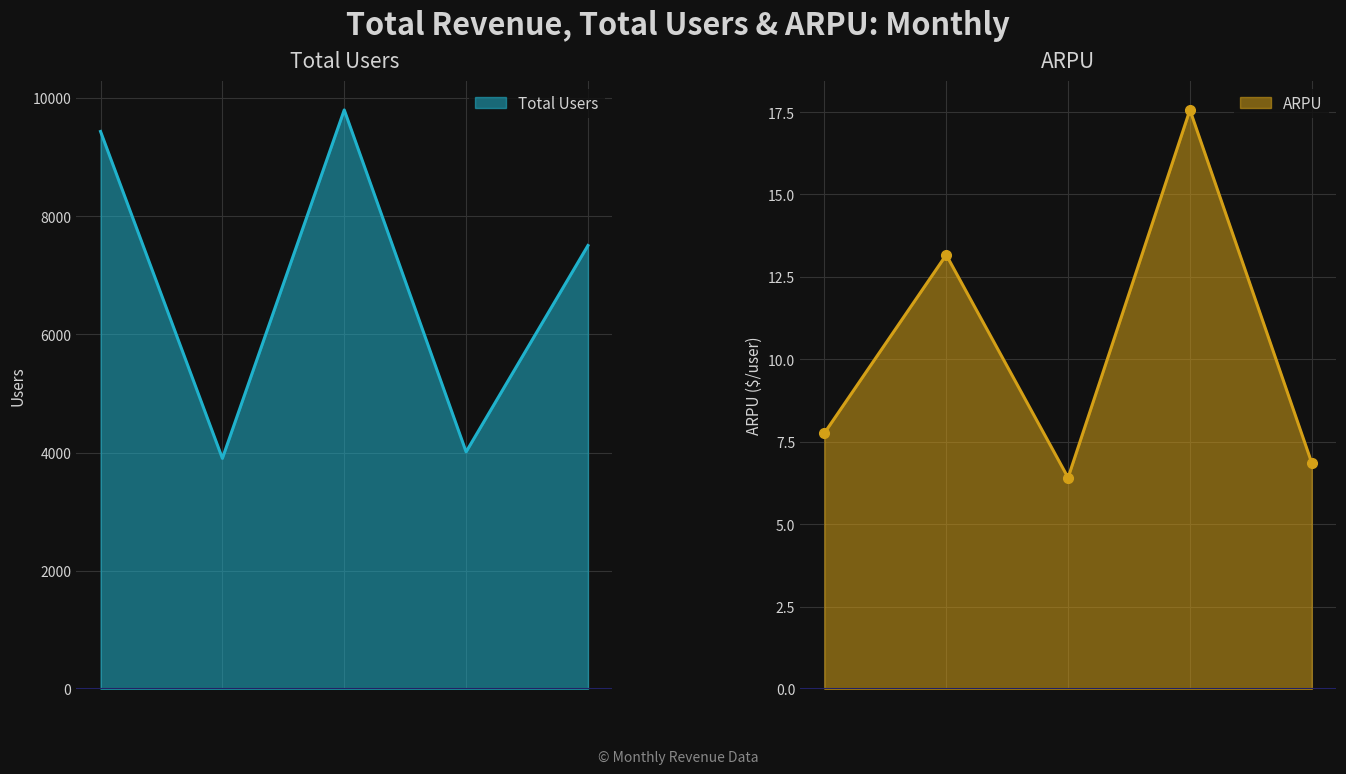

List the series in order of their overall mean, lowest first.

ARPU, Total Users